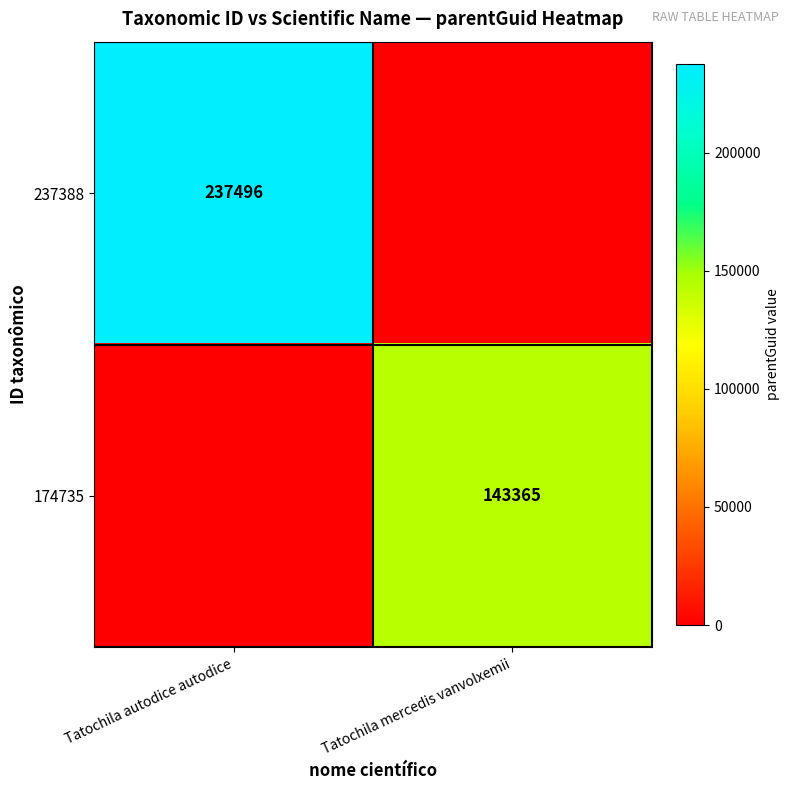

The 237388 series shows 385221 at Tatochila autodice autodice. True or false?

False